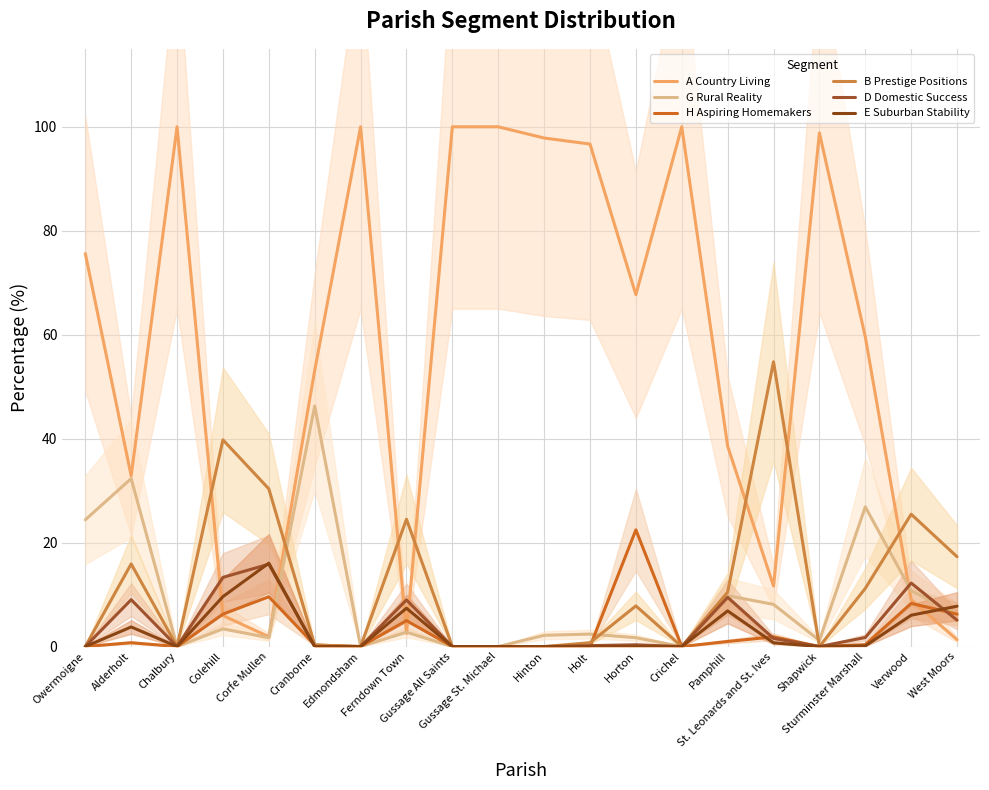

What is the value of the A Country Living point at the 10th from the left?

100.0